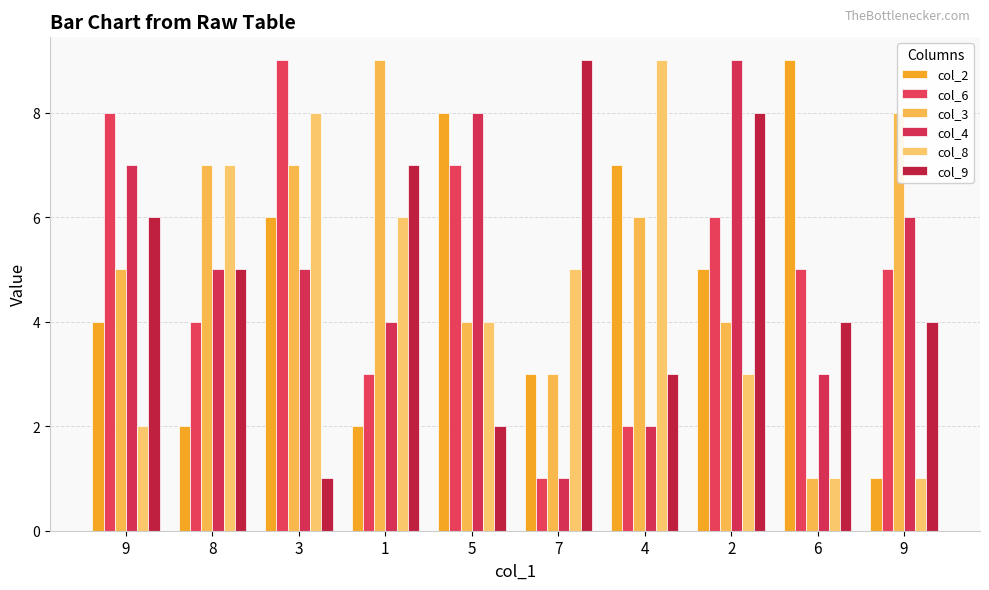

Count the number of categories in the chart.

10